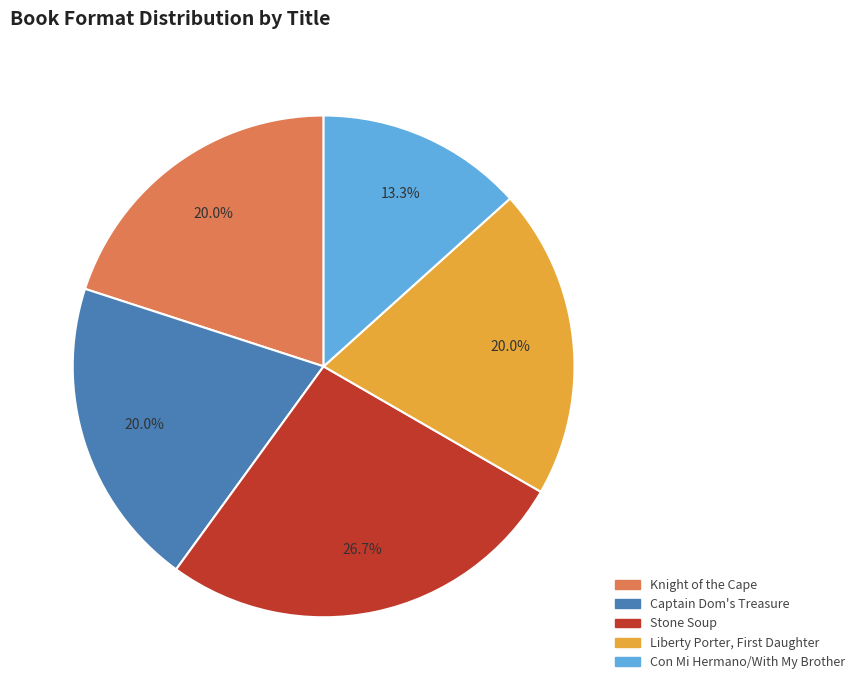

Which has a higher value, Knight of the Cape or Con Mi Hermano/With My Brother?

Knight of the Cape